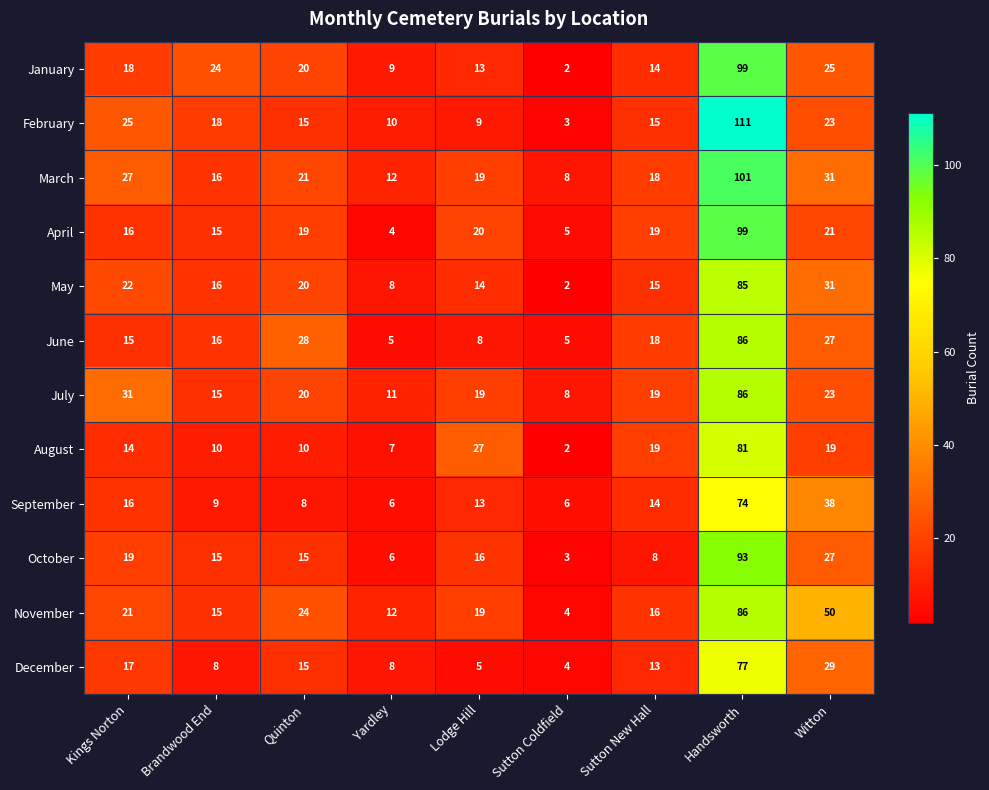

The September series shows 3 at Sutton Coldfield. True or false?

False